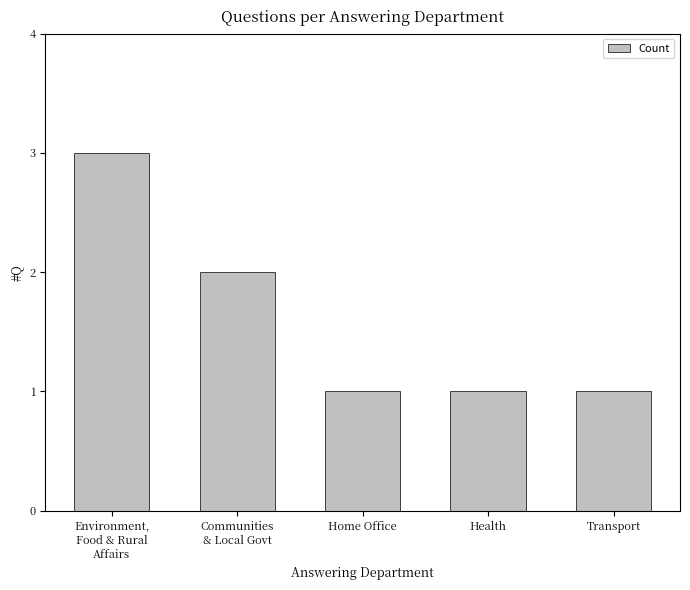

The value at Environment,
Food & Rural
Affairs is 5. True or false?

False